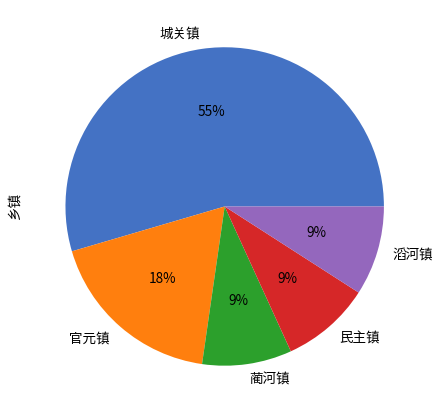

Approximately how many times larger is the value at 民主镇 compared to 滔河镇?

1.0